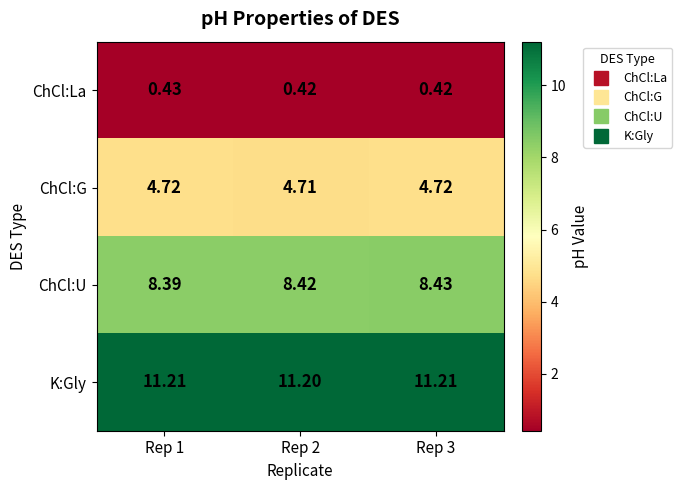

List the series in order of their peak value, lowest first.

ChCl:La, ChCl:G, ChCl:U, K:Gly